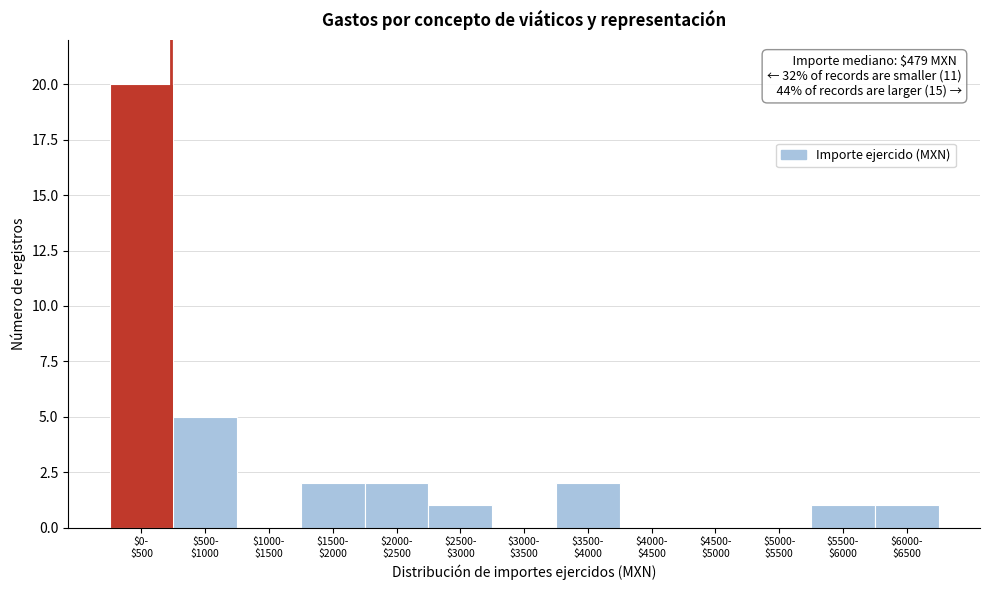

What is the greatest value displayed?

20